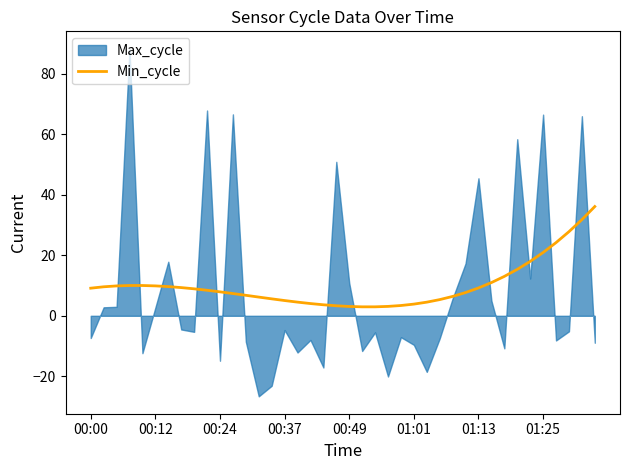

What is the change in value from 00:00 to 29?

-1.4